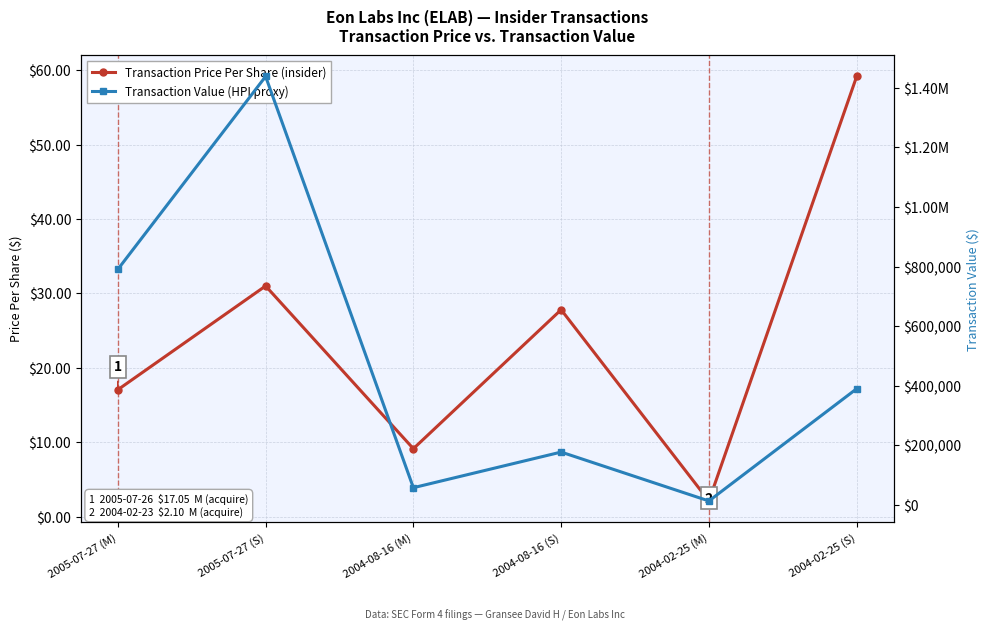

What is the total value across all series at 2004-02-25 (S)?

390515.2